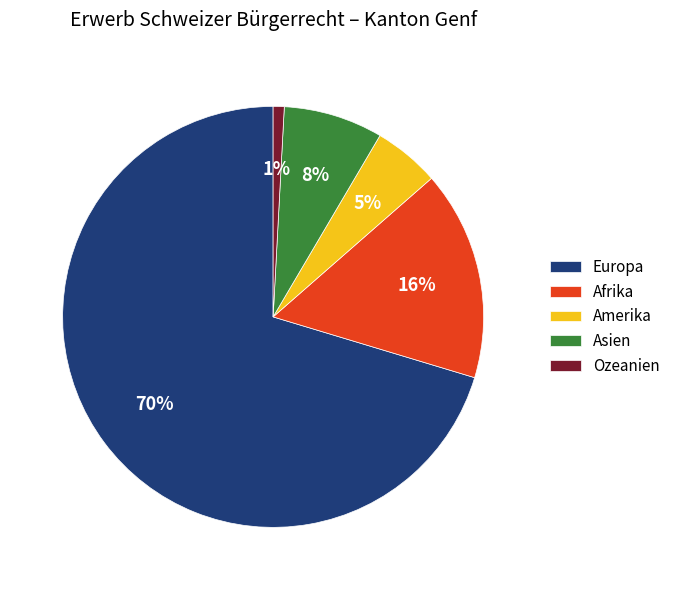

What is the smallest slice in the pie chart?

Ozeanien